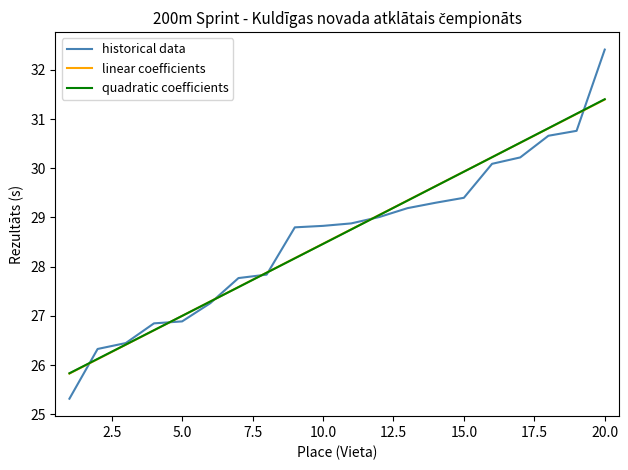

The chart shows a value of 27.3 at 6. True or false?

True